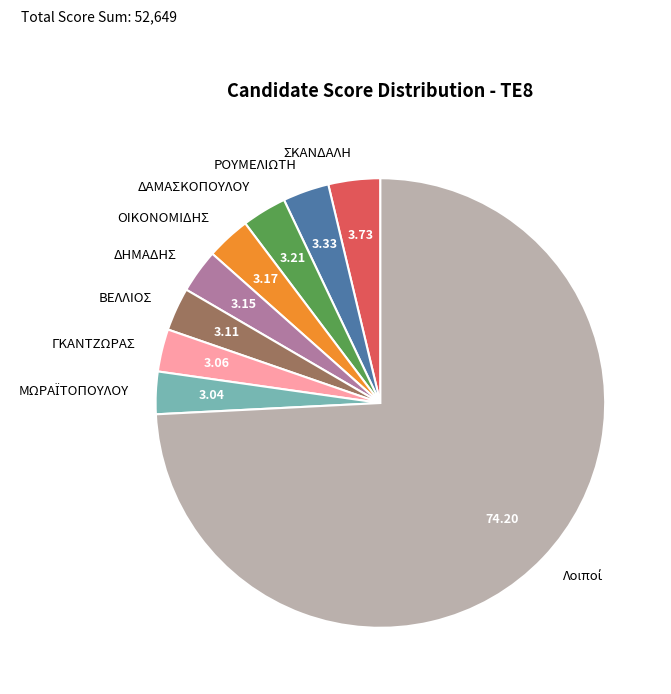

Do ΟΙΚΟΝΟΜΙΔΗΣ and ΡΟΥΜΕΛΙΩΤΗ together represent more than half of the pie?

No